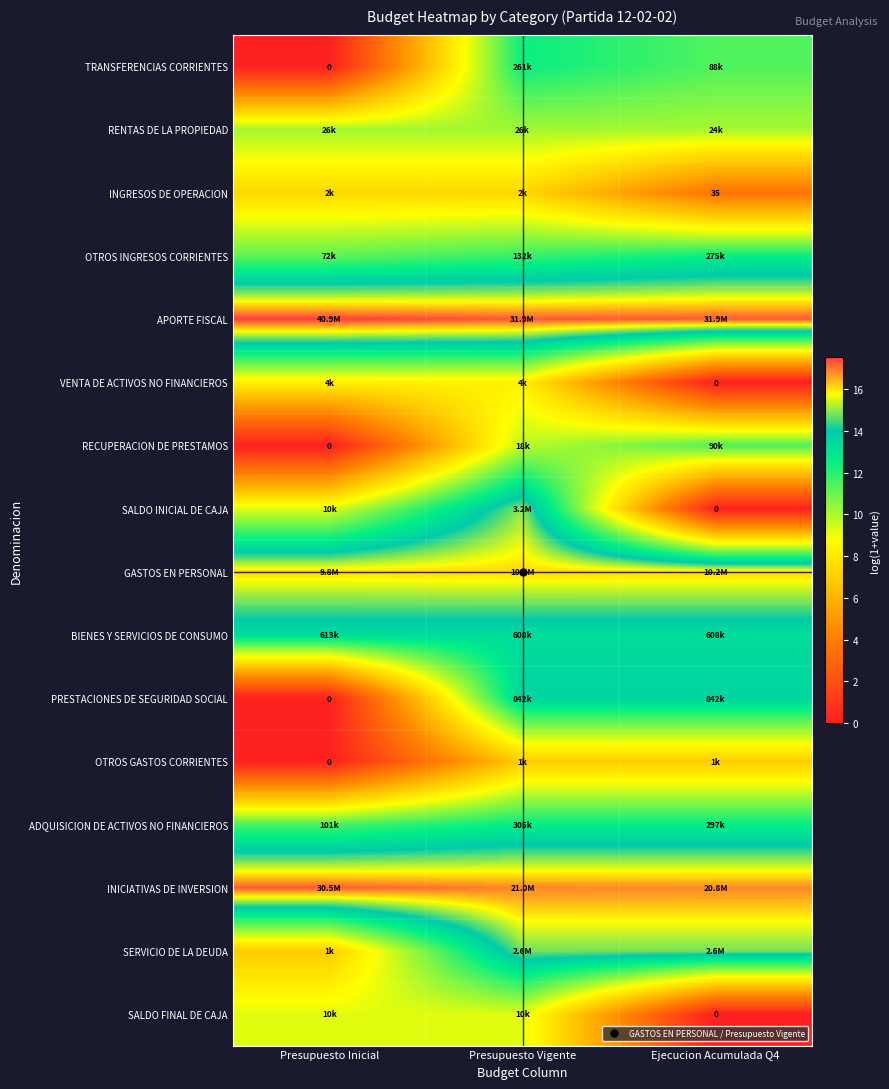

Is the value of VENTA DE ACTIVOS NO FINANCIEROS at Presupuesto Inicial greater than the value of TRANSFERENCIAS CORRIENTES at Ejecucion Acumulada Q4?

No